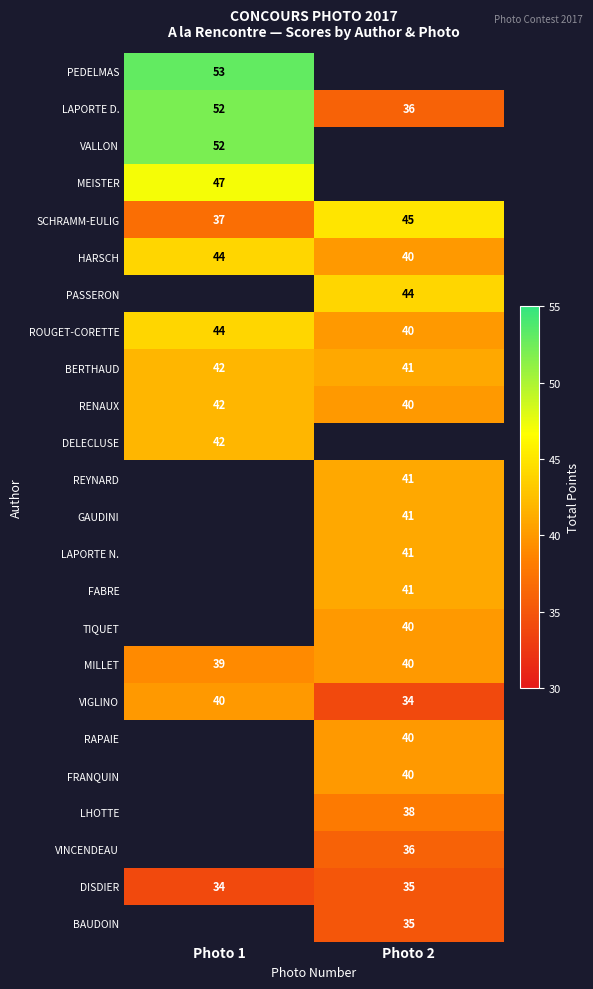

Is the value of ROUGET-CORETTE at Photo 2 greater than the value of GAUDINI at Photo 2?

No